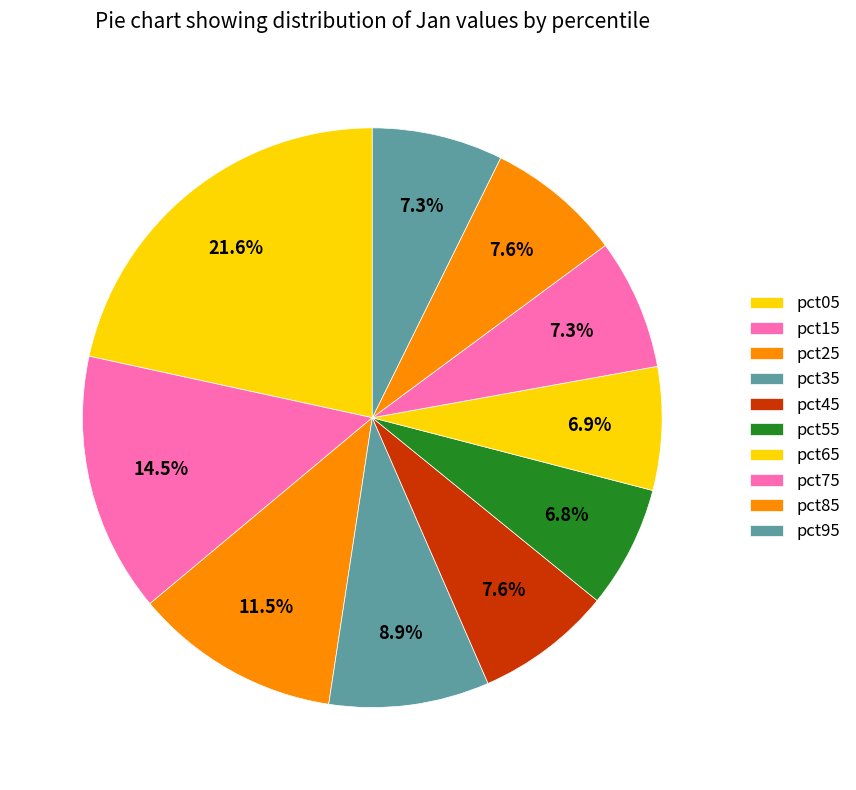

Which category has the biggest portion of the pie?

pct05